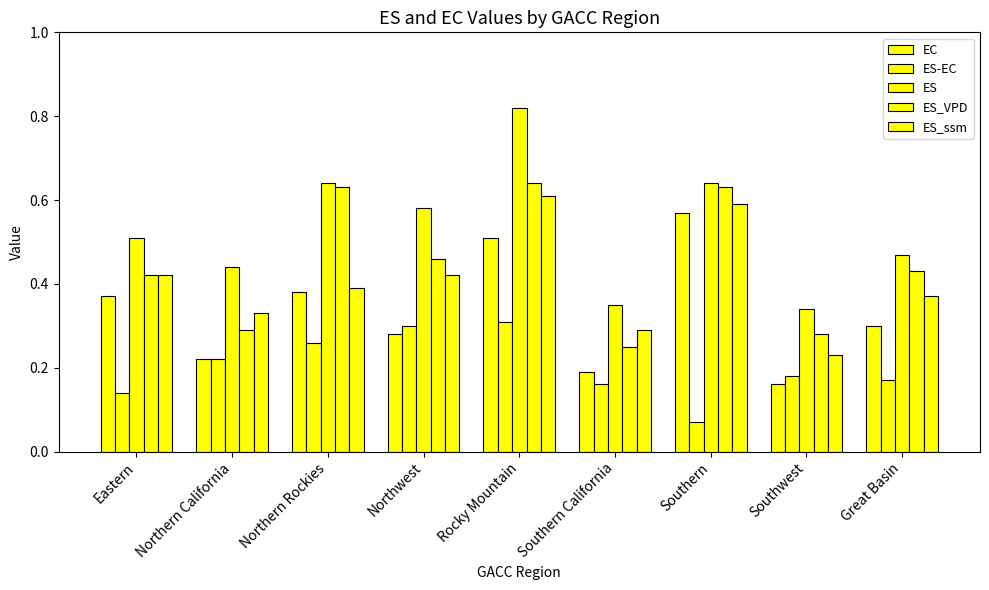

Are the bars grouped side by side (vs. stacked)?

Yes